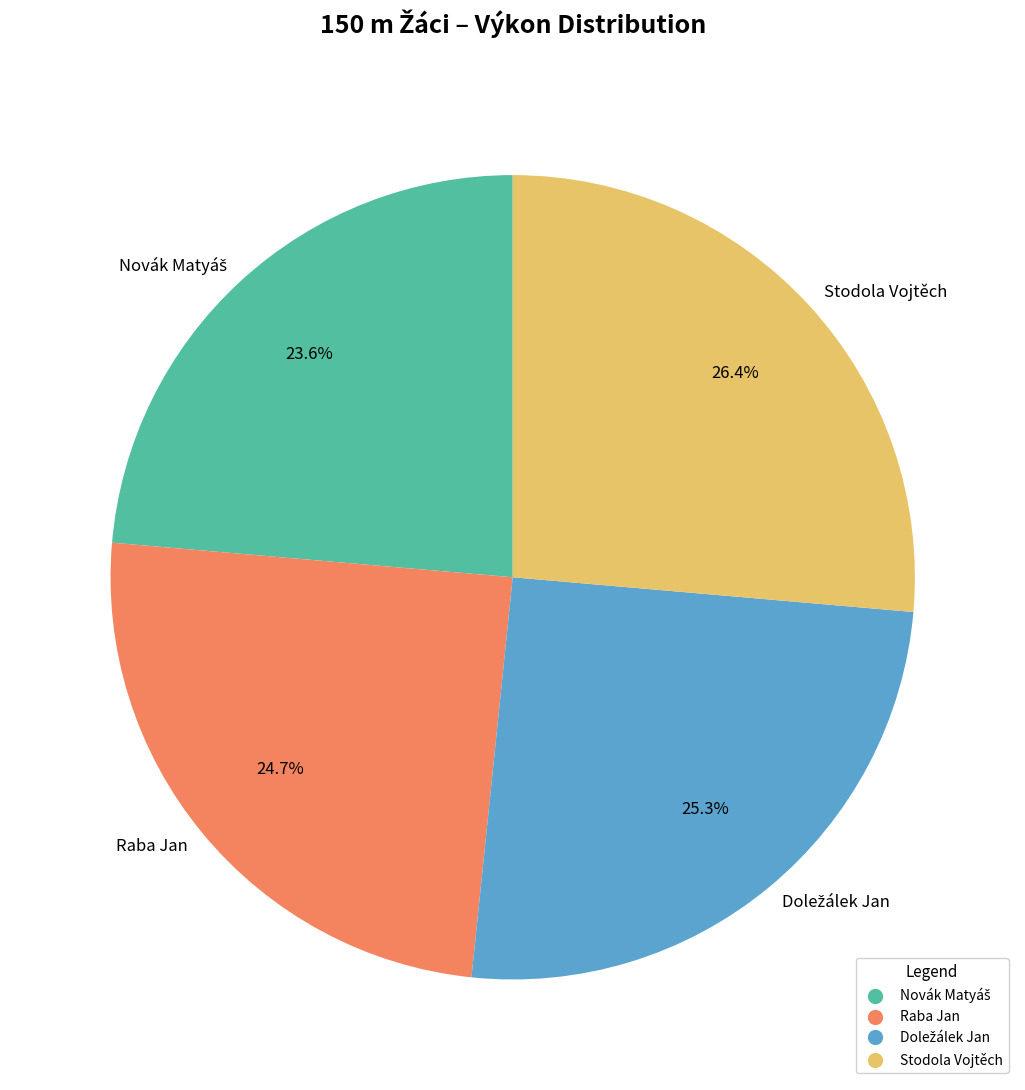

How many slices are in this pie chart?

4